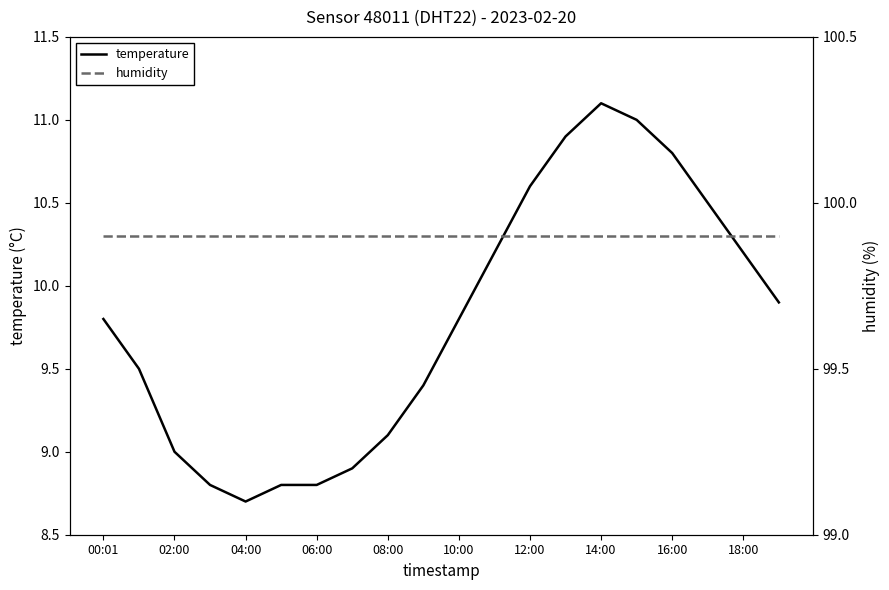

True or false: temperature and humidity cross at least once.

False